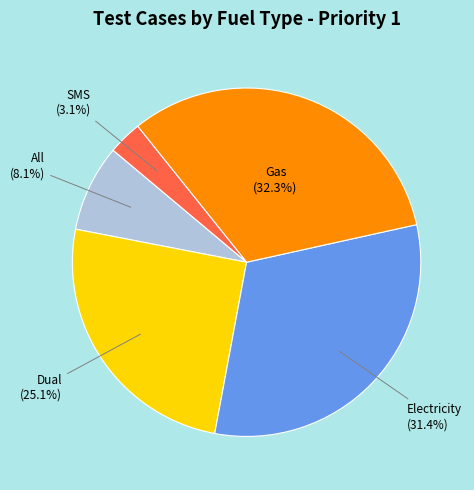

Is there any slice that represents more than half of the pie?

No